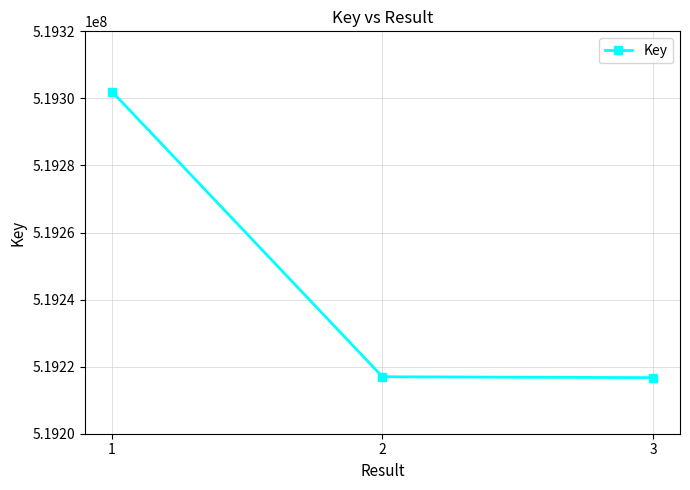

What is the value of the 1st point from the left?

519302053